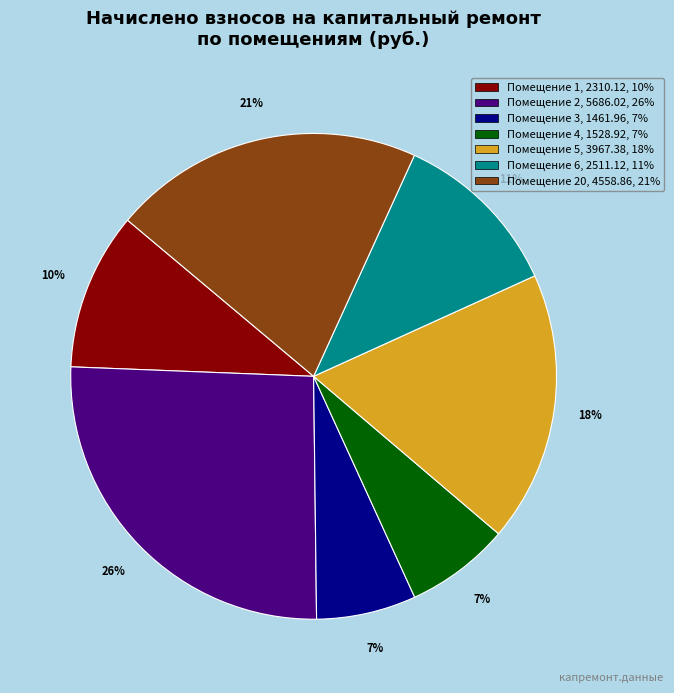

To the nearest percent, what is the difference between the largest and smallest slice percentages?

19%